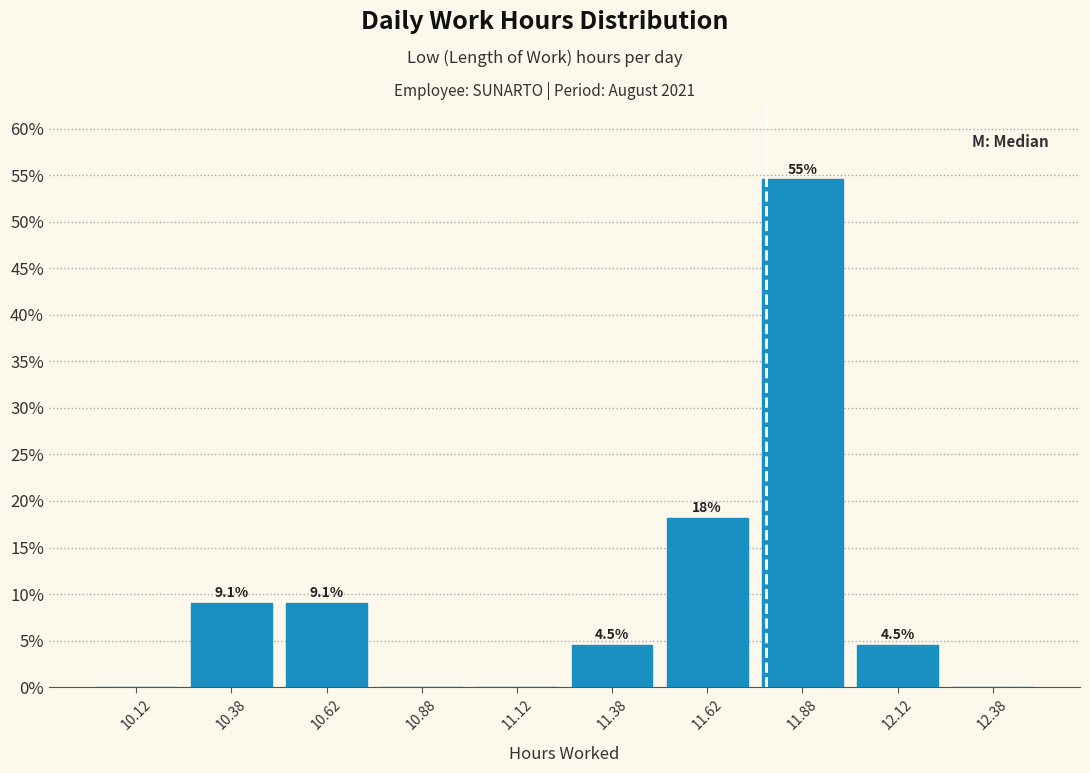

Which range on the x-axis has the tallest bar?

11.75 to 12.00